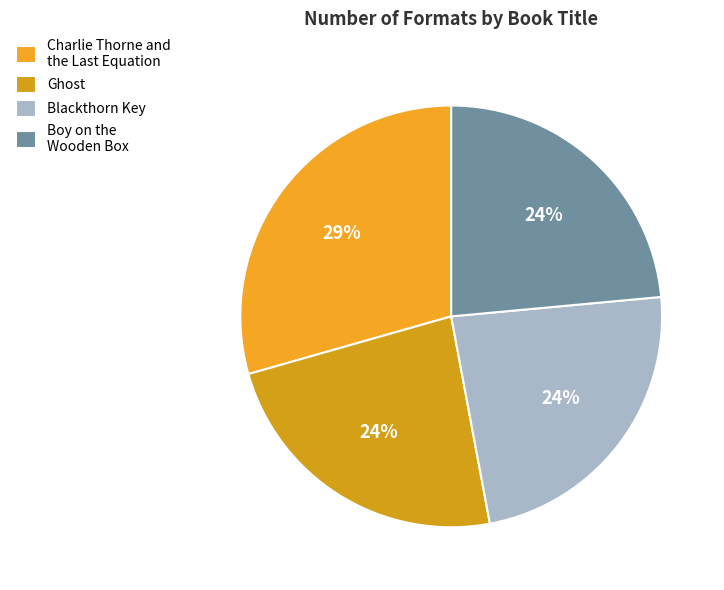

Which category has the smallest portion of the pie?

Ghost